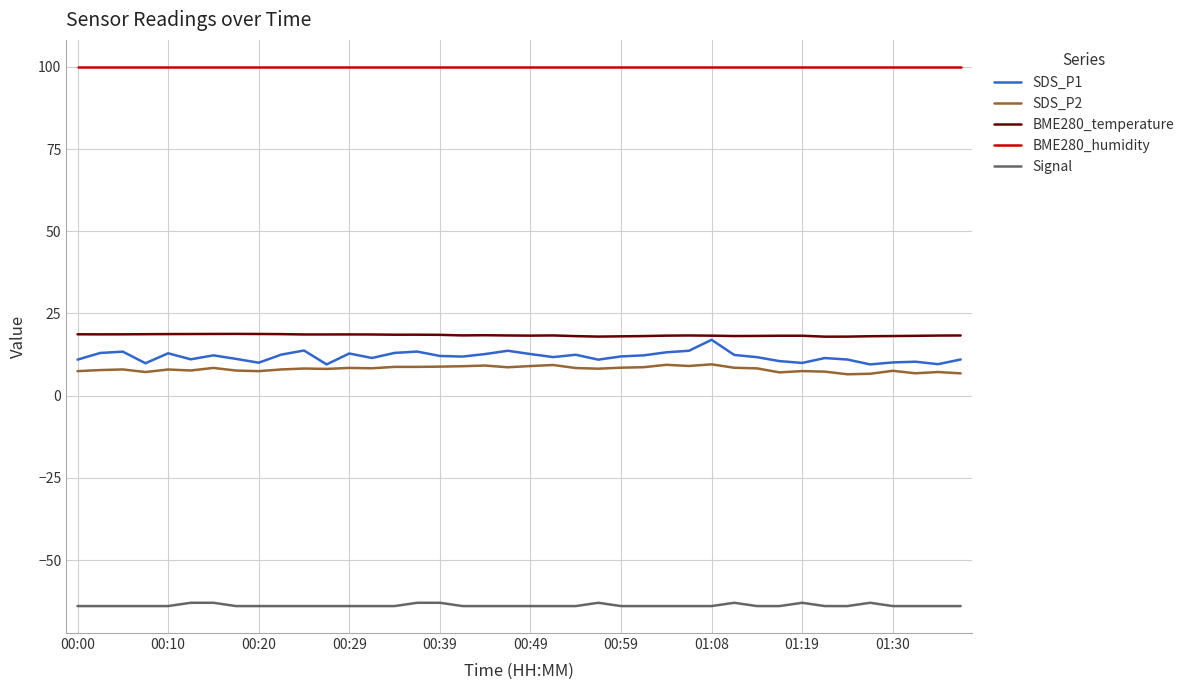

Which series has the largest total across all categories?

BME280_humidity